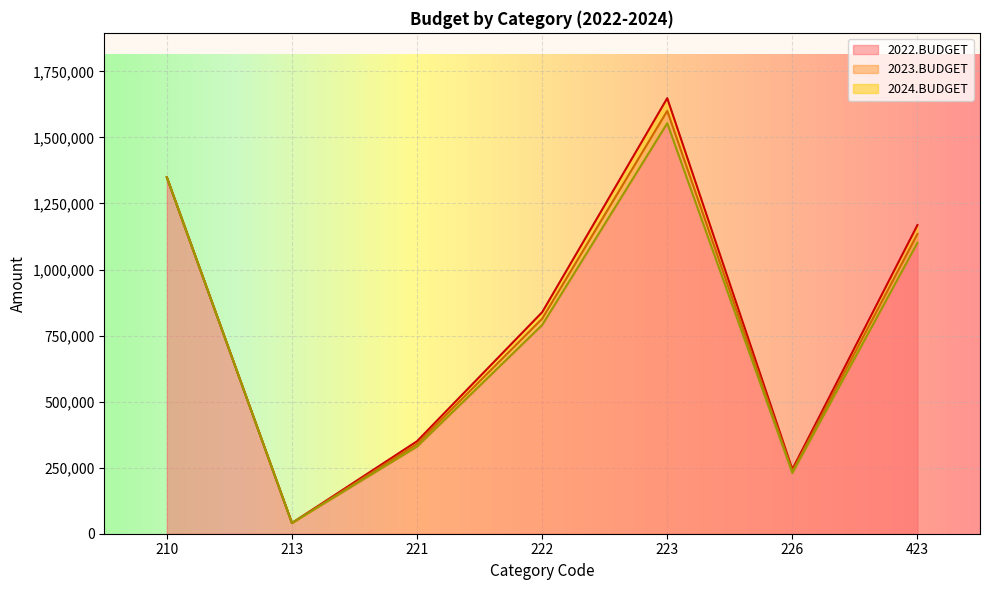

Is it true that 2022.BUDGET equals 1101300 at 423?

True